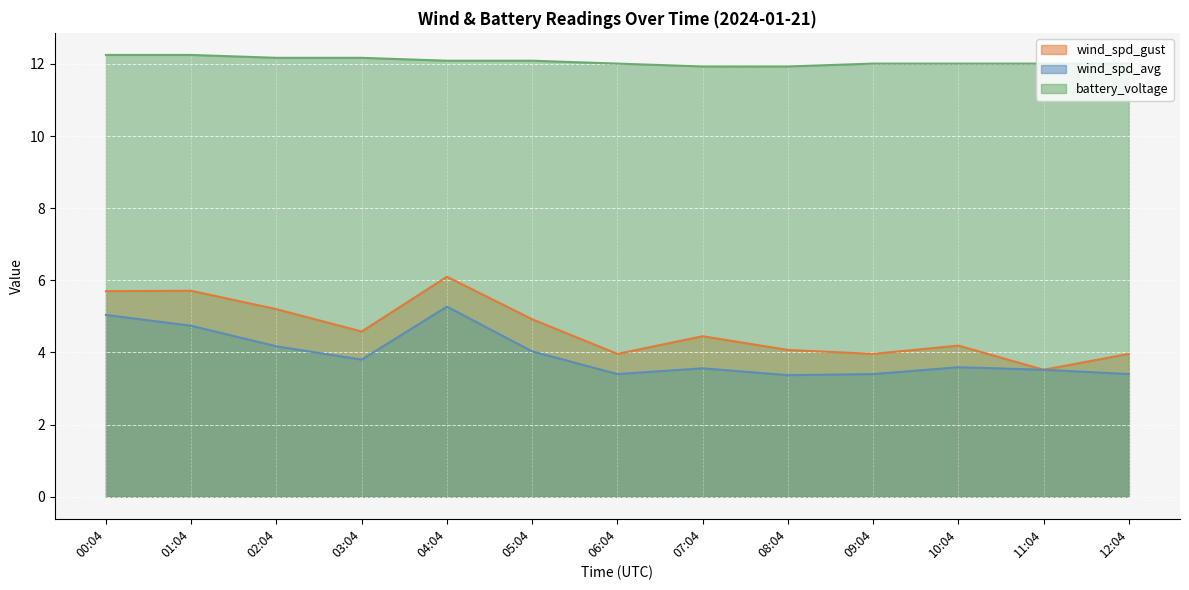

Which series changed the most between 01:04 and 11:04?

wind_spd_gust